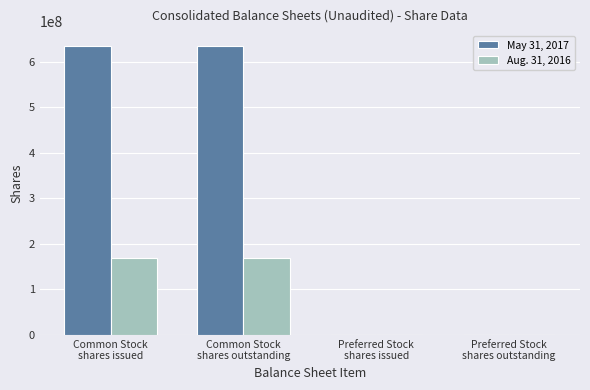

Which series has the largest total across all categories?

May 31, 2017